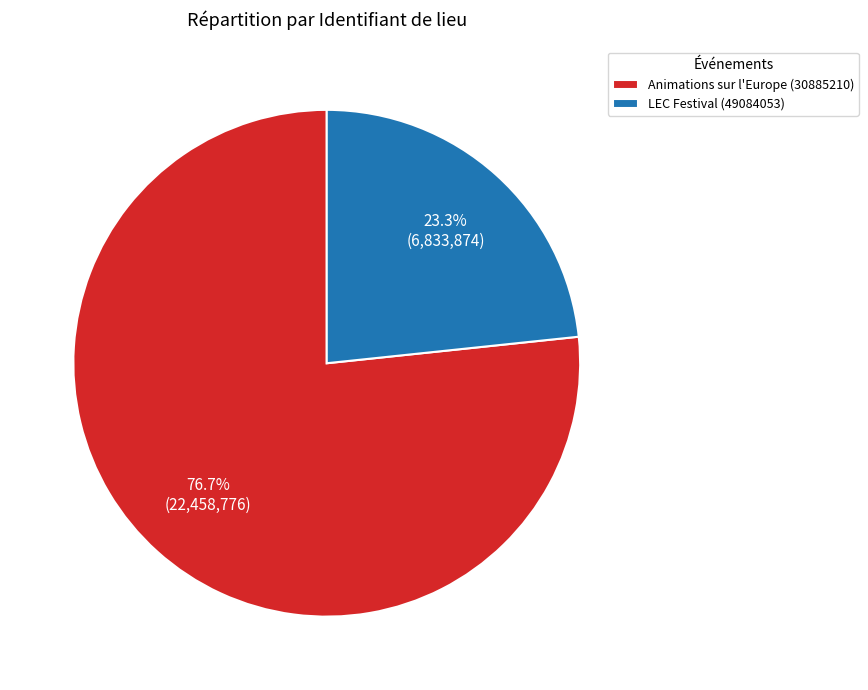

To the nearest percent, what percentage of the pie is Animations sur l'Europe (30885210)?

77%